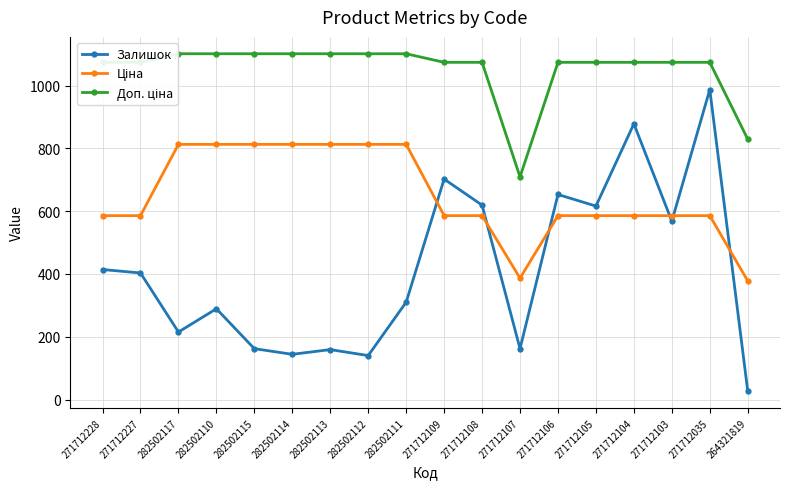

What is the value of the Доп. ціна point at the 10th from the left?

1073.8